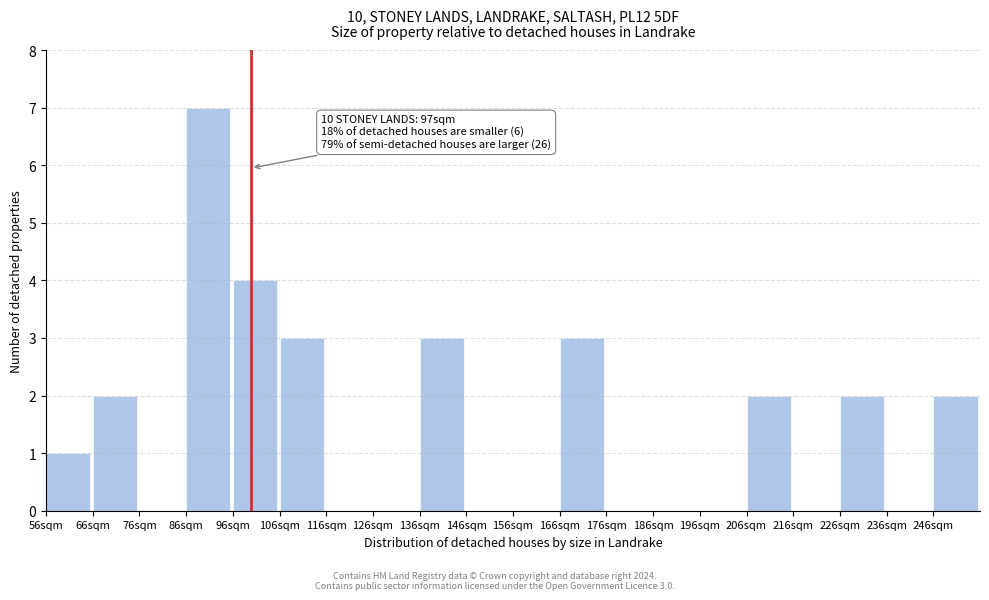

Reading left to right, extract all data points from this chart.

56sqm=1	66sqm=2	76sqm=0	86sqm=7	96sqm=4	106sqm=3	116sqm=0	126sqm=0	136sqm=3	146sqm=0	156sqm=0	166sqm=3	176sqm=0	186sqm=0	196sqm=0	206sqm=2	216sqm=0	226sqm=2	236sqm=0	246sqm=2